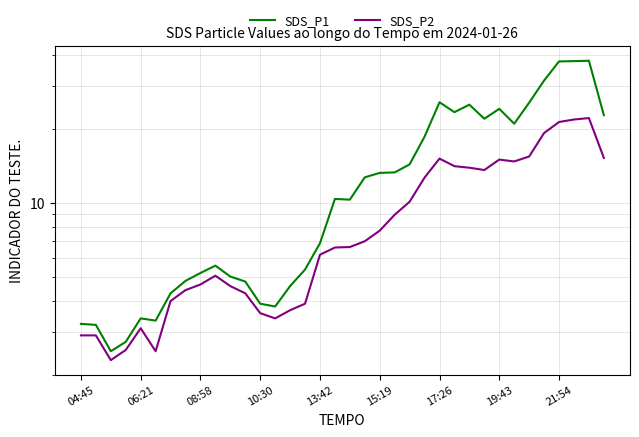

True or false: SDS_P2 and SDS_P1 intersect in this chart.

False